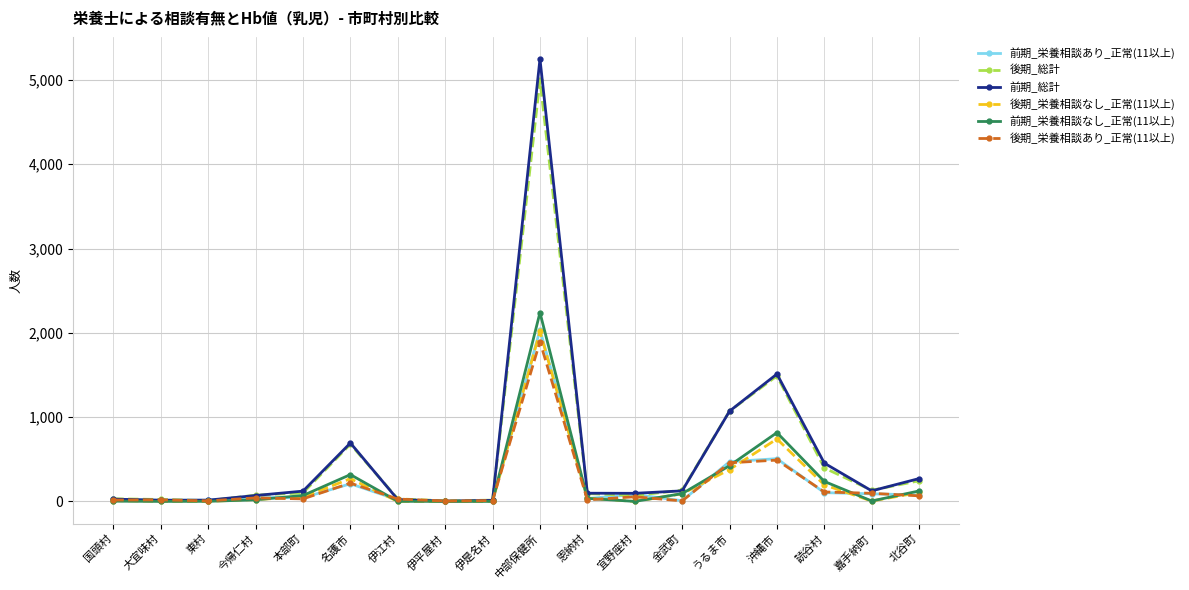

At which label does 前期_総計 reach its peak?

中部保健所